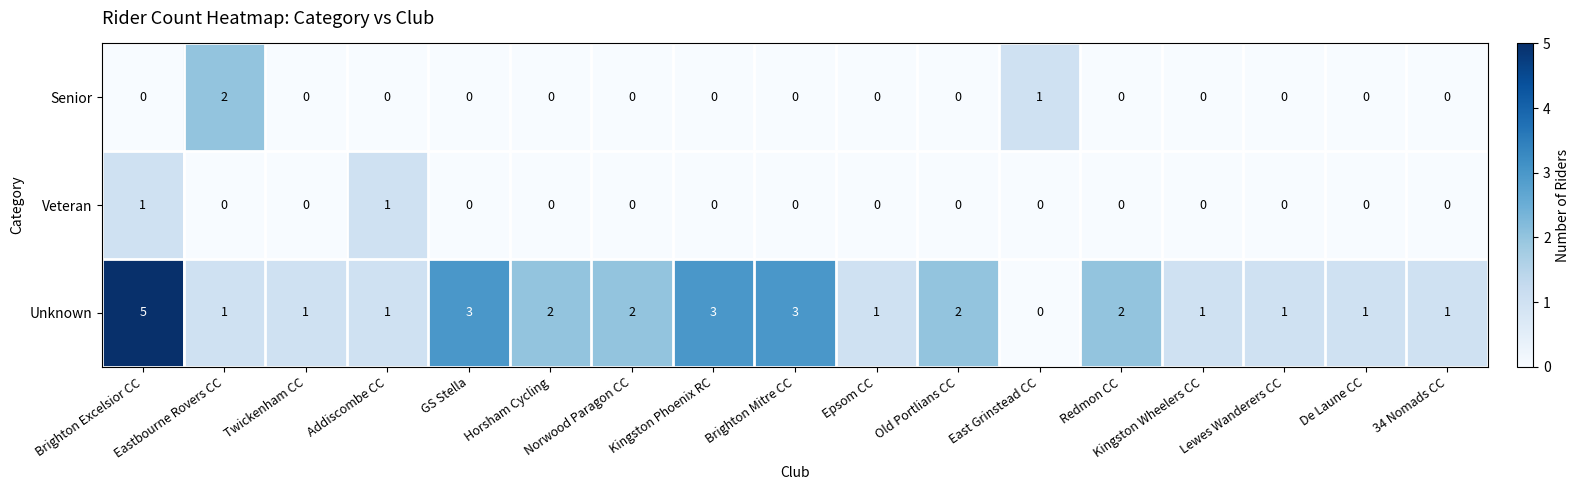

Which series has the largest range (max minus min)?

Unknown